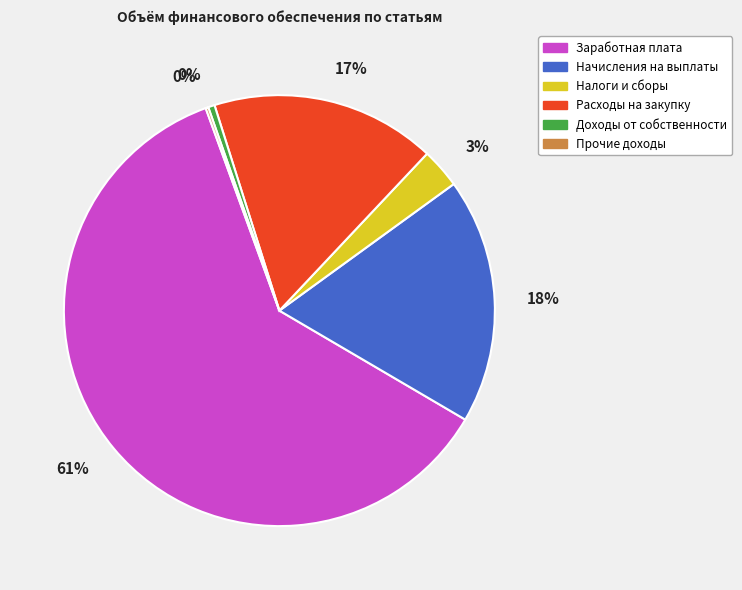

The Заработная плата slice represents 52% of the pie. True or false?

False